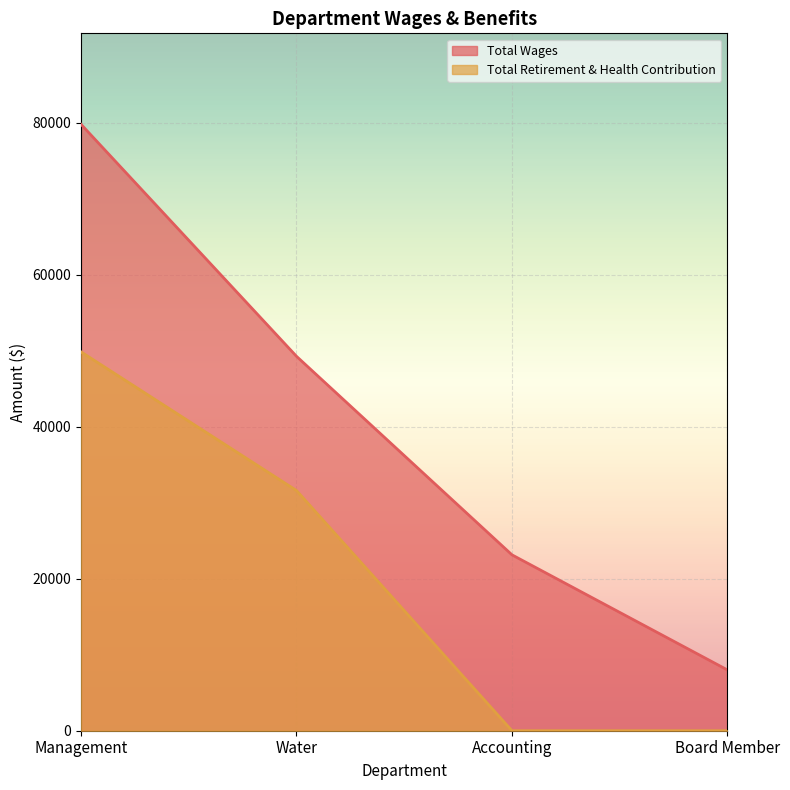

What is the sum of all Total Retirement & Health Contribution values?

81474